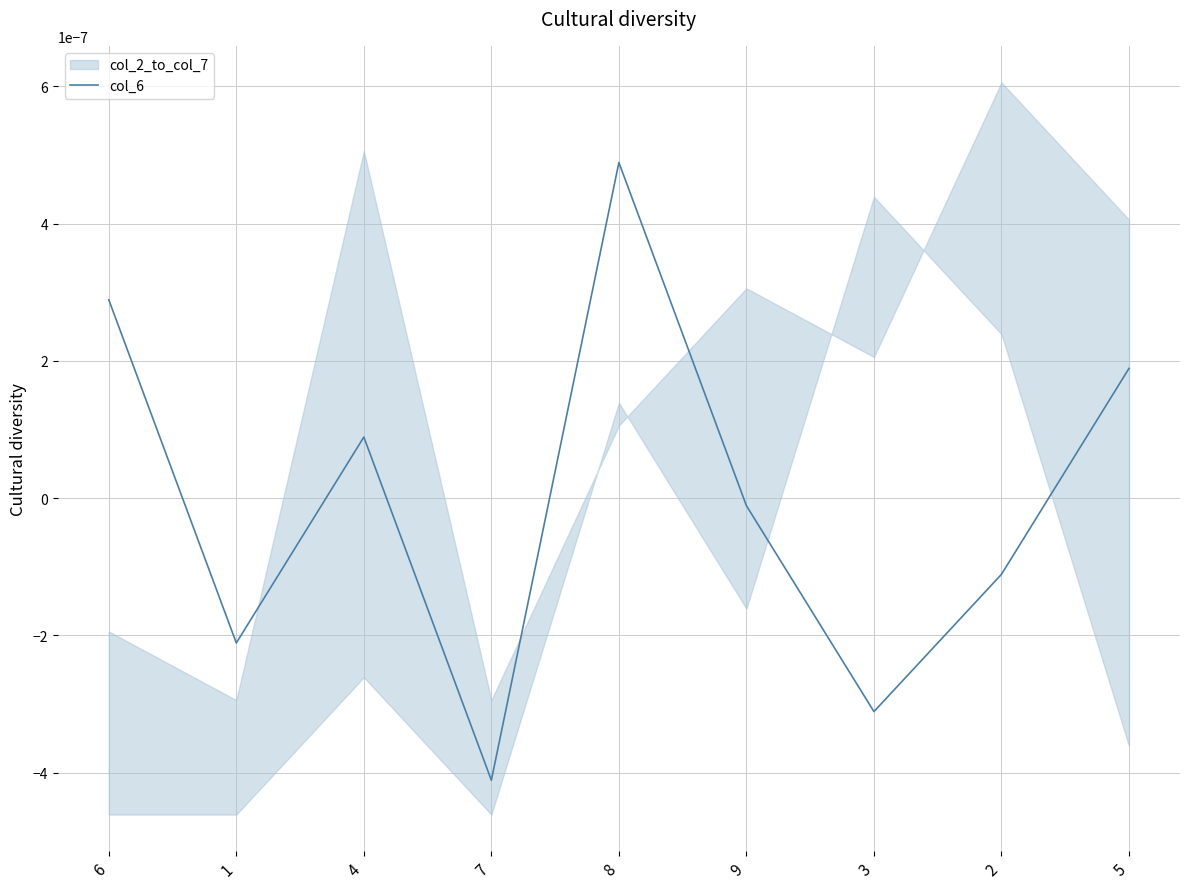

Count the number of categories in the chart.

9